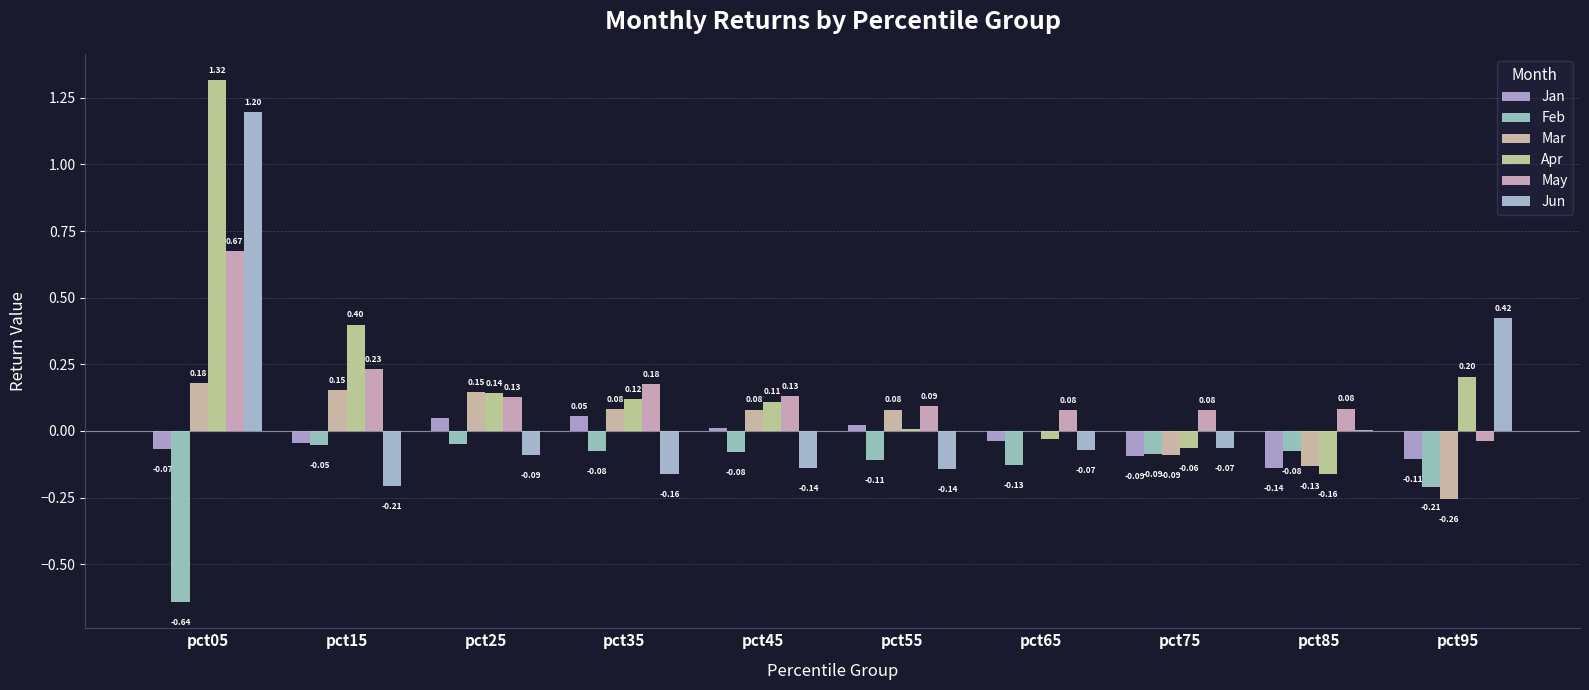

Which series has the largest range (max minus min)?

Apr